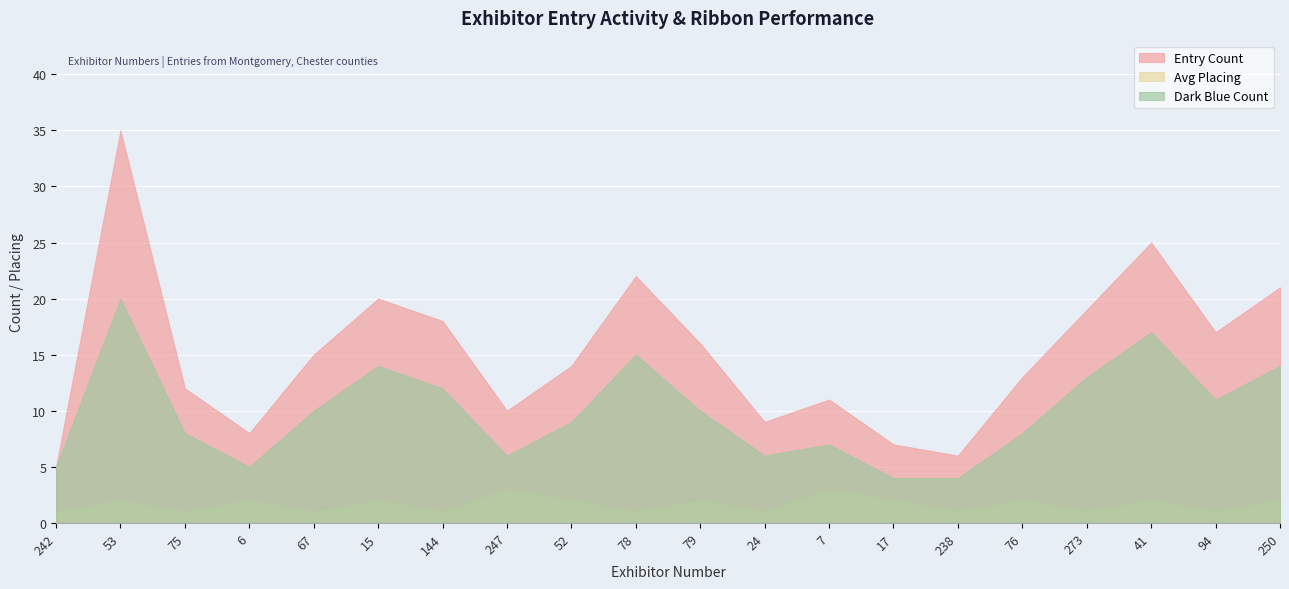

At which category does the chart reach its minimum across all series?

242